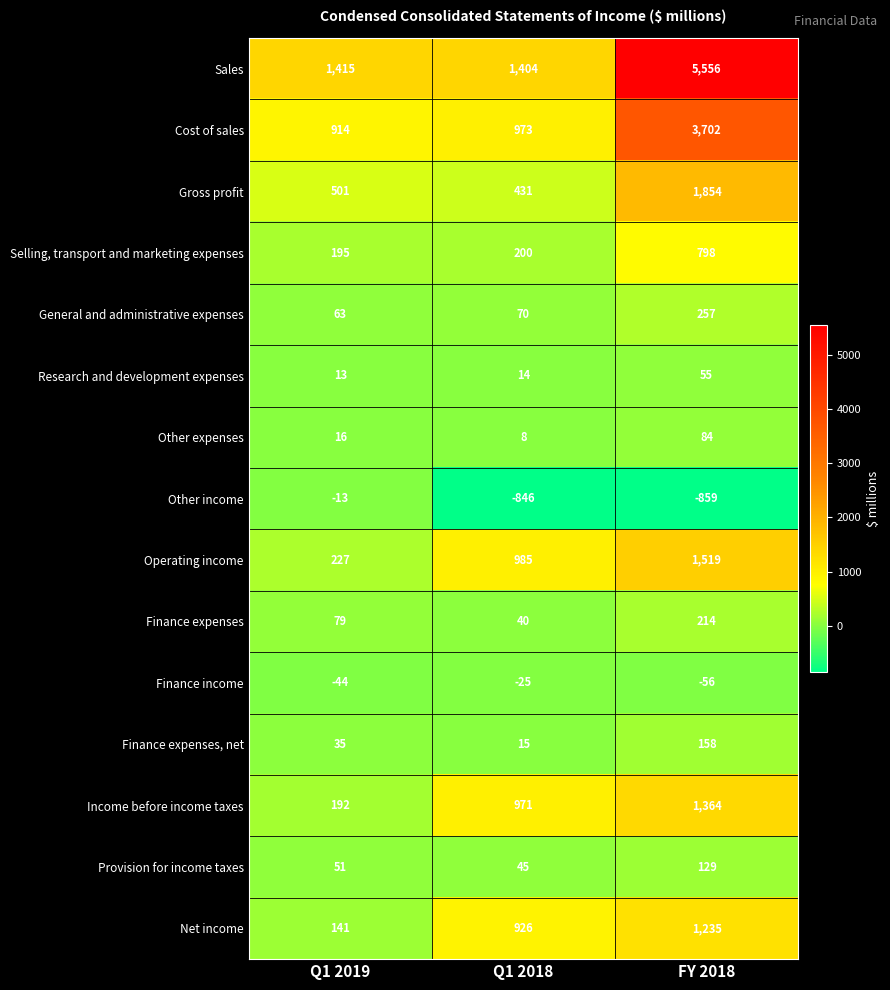

Where is Cost of sales nearest to the value 2308?

Q1 2018